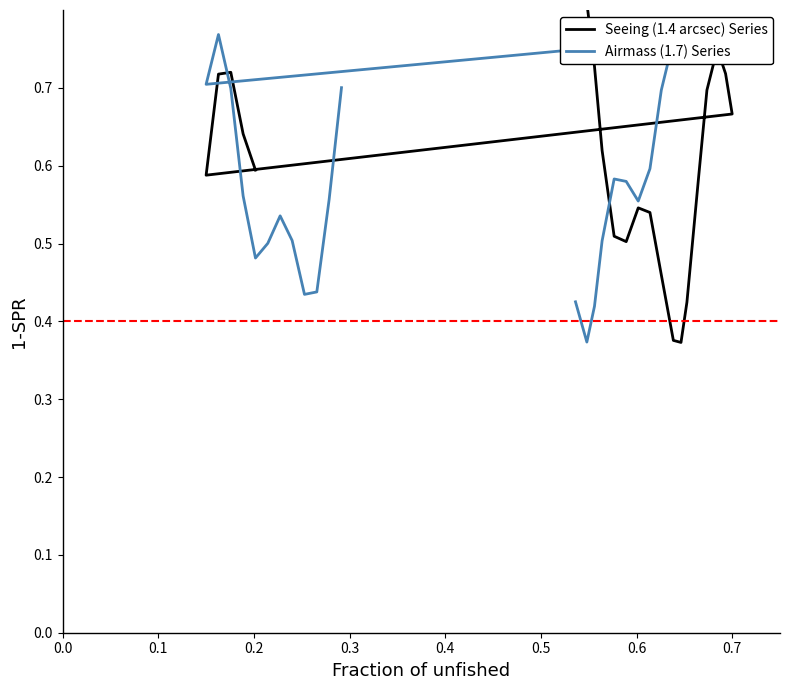

Count the number of categories in the chart.

22